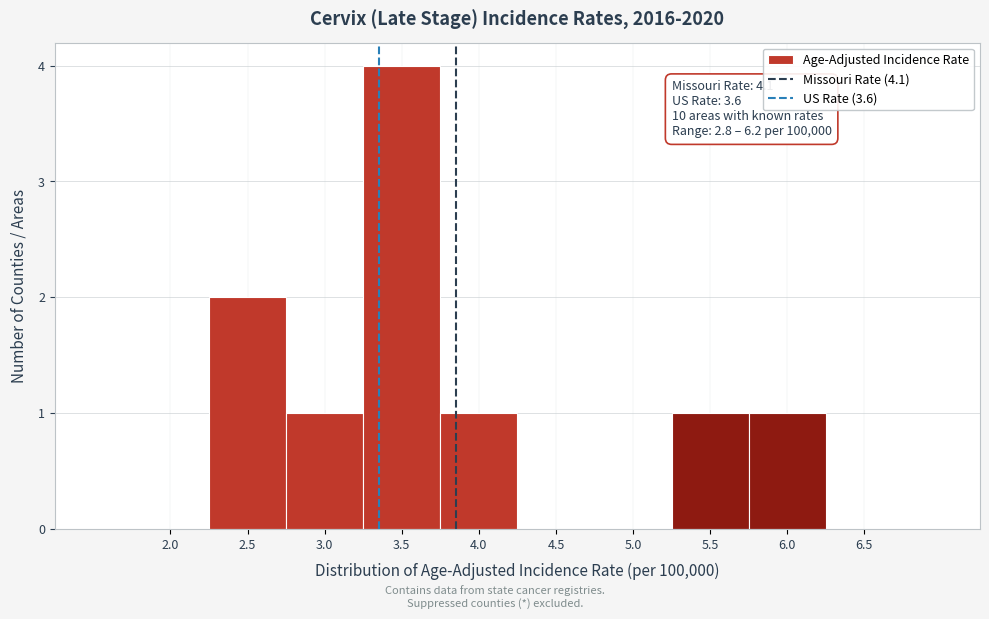

Reading right to left, transcribe all the data shown in this chart.

6.5=0	6.0=1	5.5=1	5.0=0	4.5=0	4.0=1	3.5=4	3.0=1	2.5=2	2.0=0